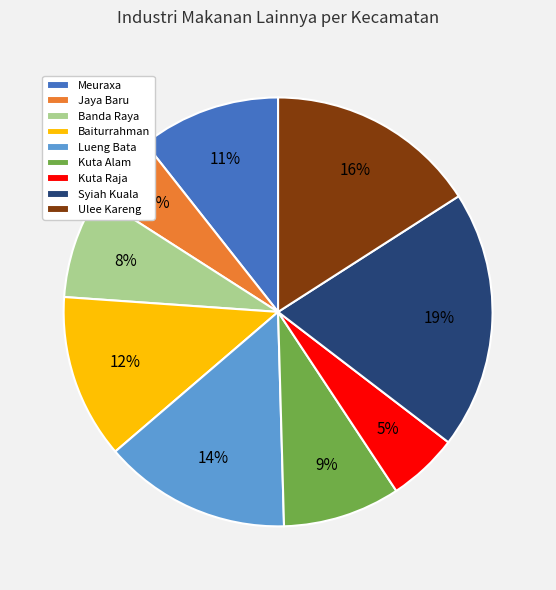

To the nearest percent, what is the combined percentage of Meuraxa and Syiah Kuala?

30%